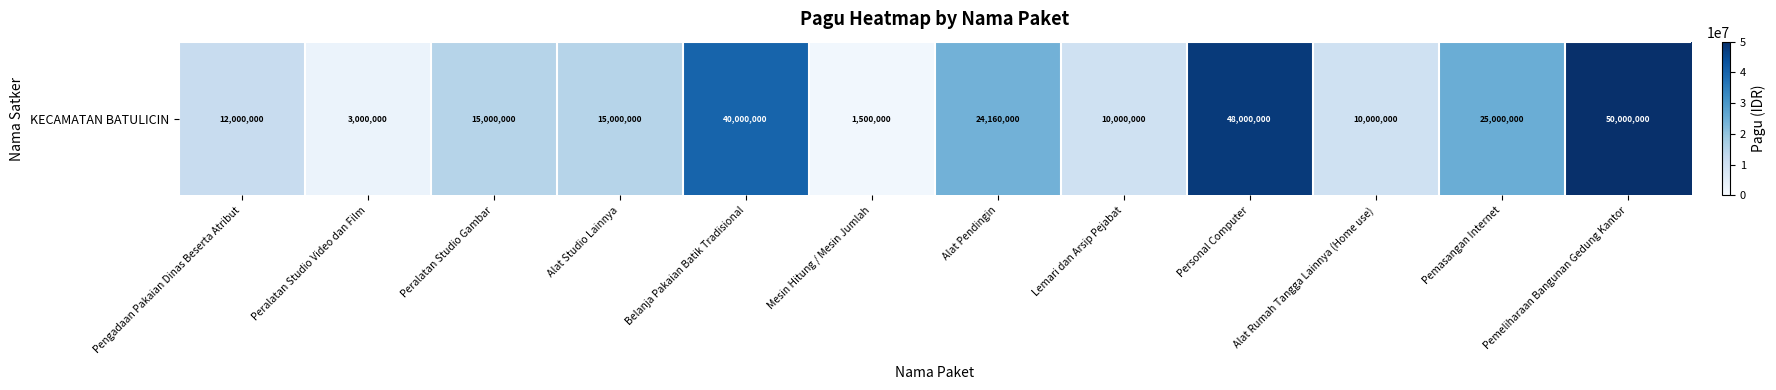

Where does the data first go above 15000000?

Belanja Pakaian Batik Tradisional